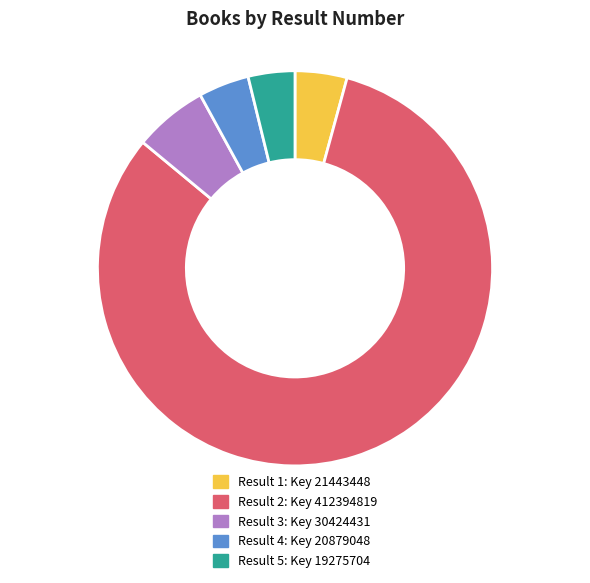

How many segments does this pie chart have?

5